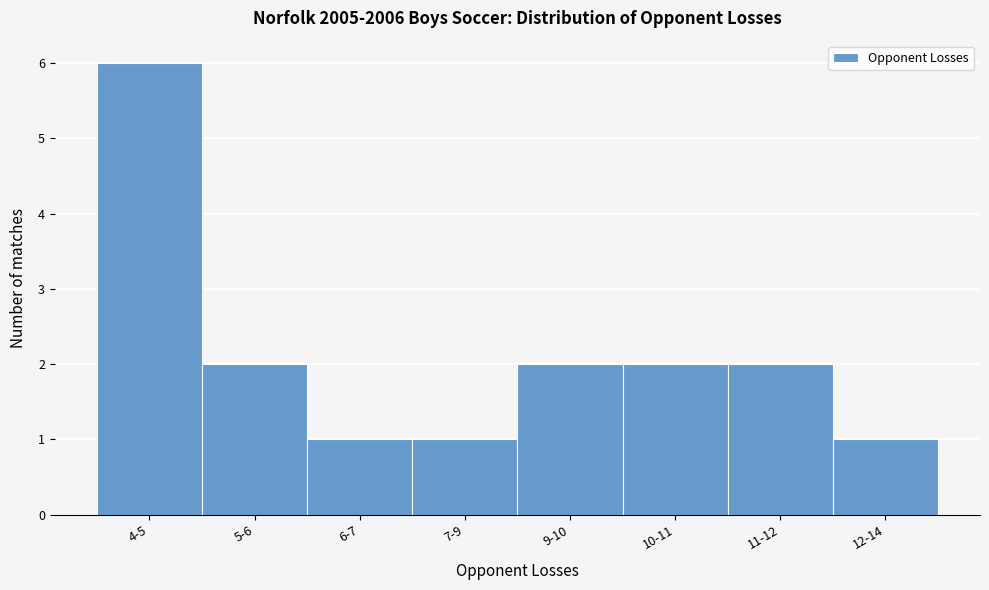

Reading left to right, list all the values displayed in this chart.

6	2	1	1	2	2	2	1